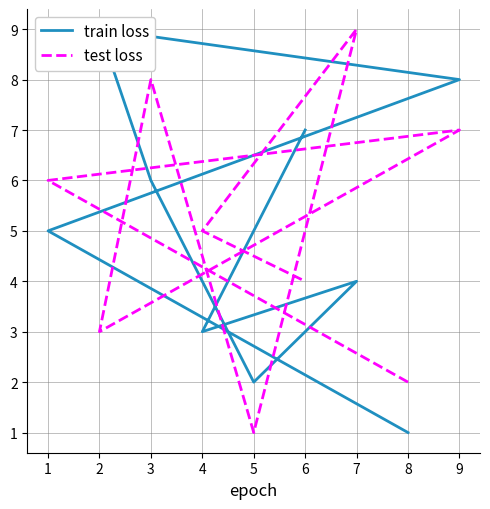

After their last crossing, which series has the higher values: train loss or test loss?

train loss